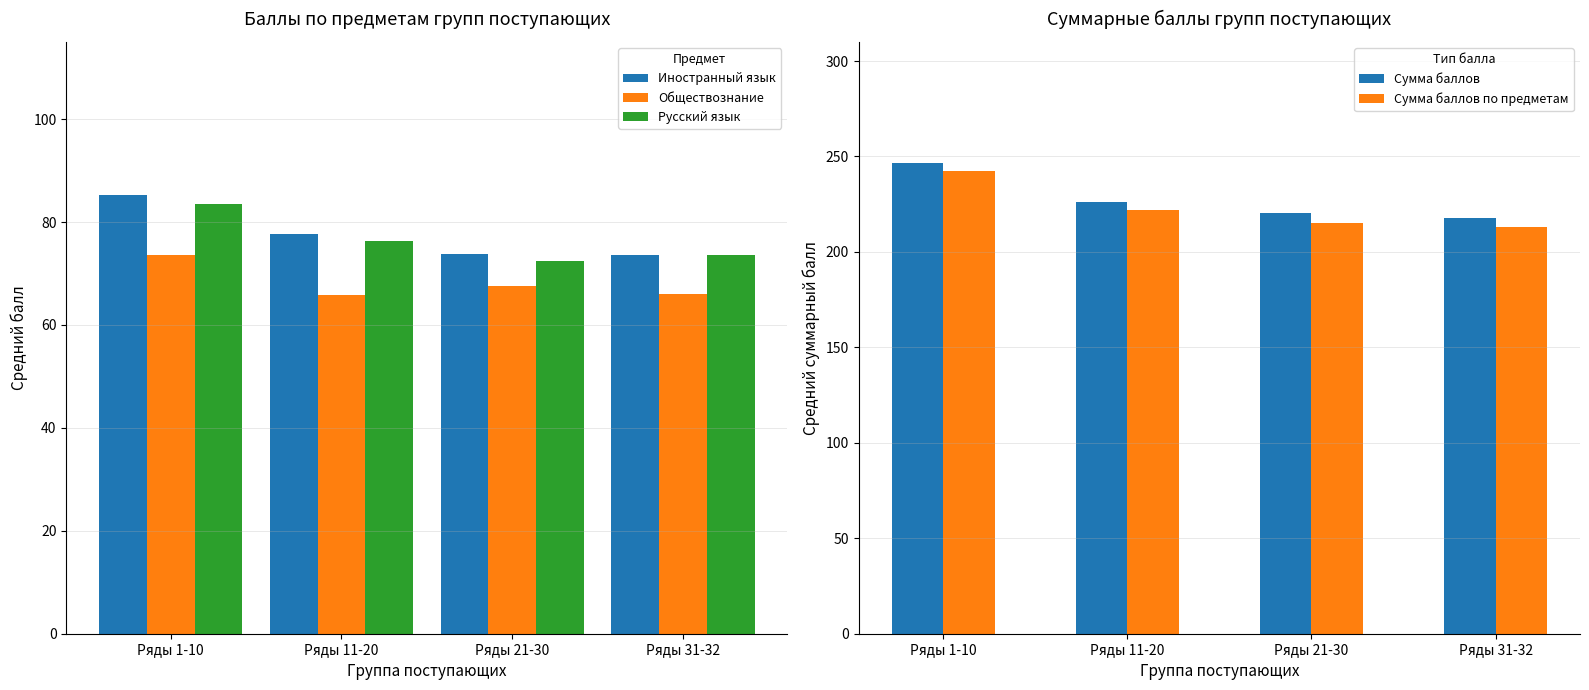

Is it true that Сумма баллов по предметам equals 222.0 at Ряды 11-20?

True